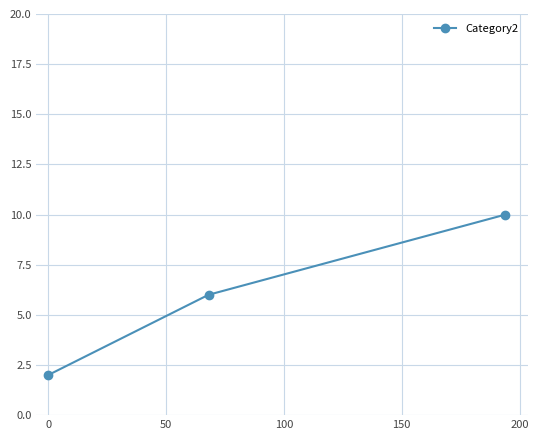

What is the greatest value displayed?

10